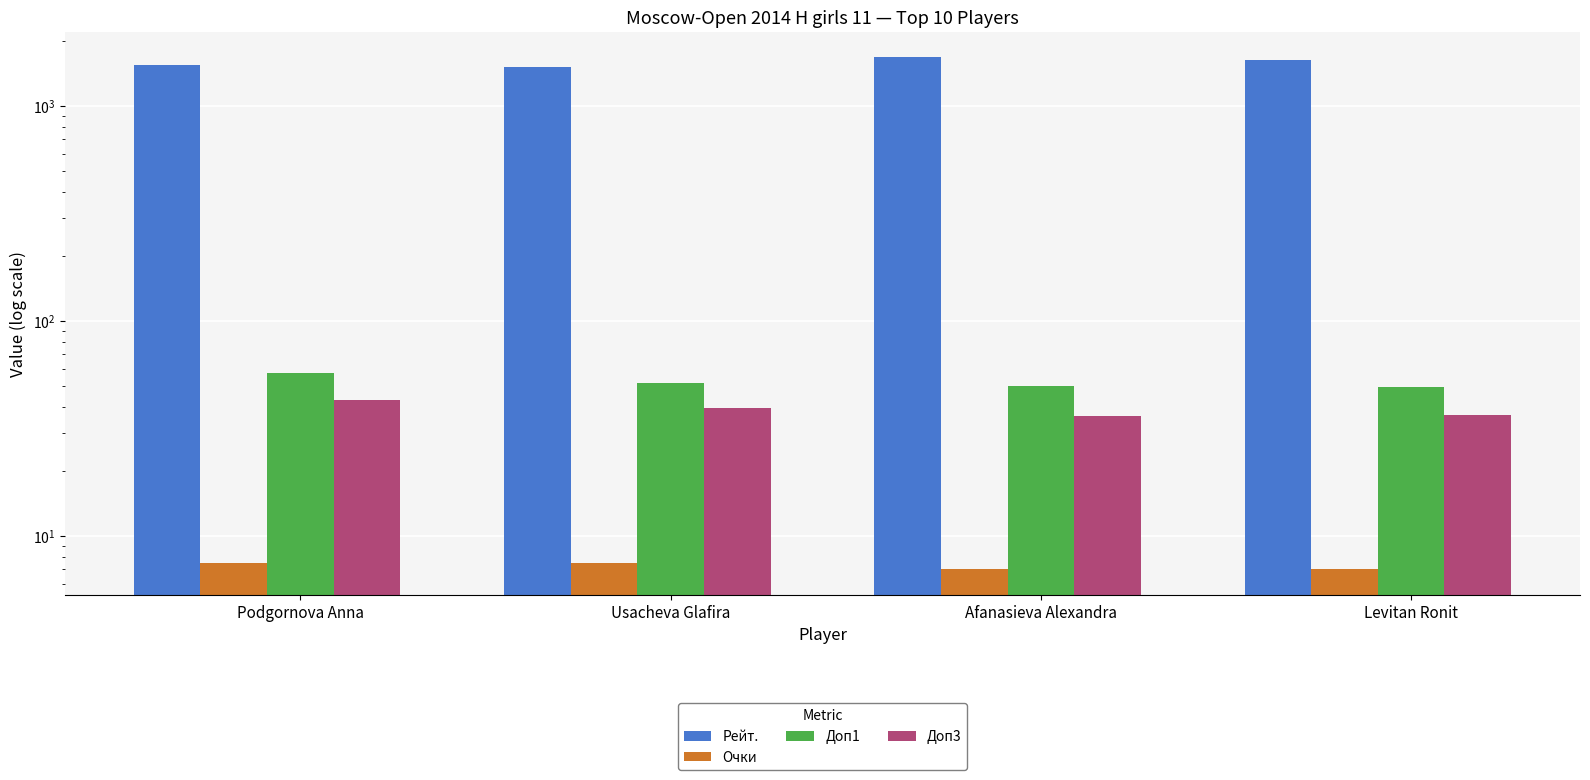

True or false: Доп3 has a value of 14.1 at Afanasieva Alexandra.

False